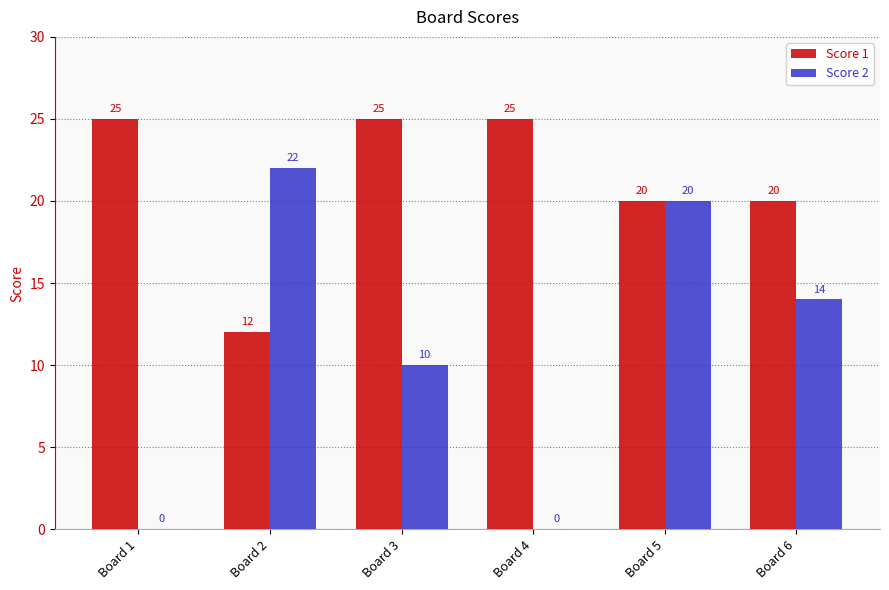

How many groups of bars are there?

6